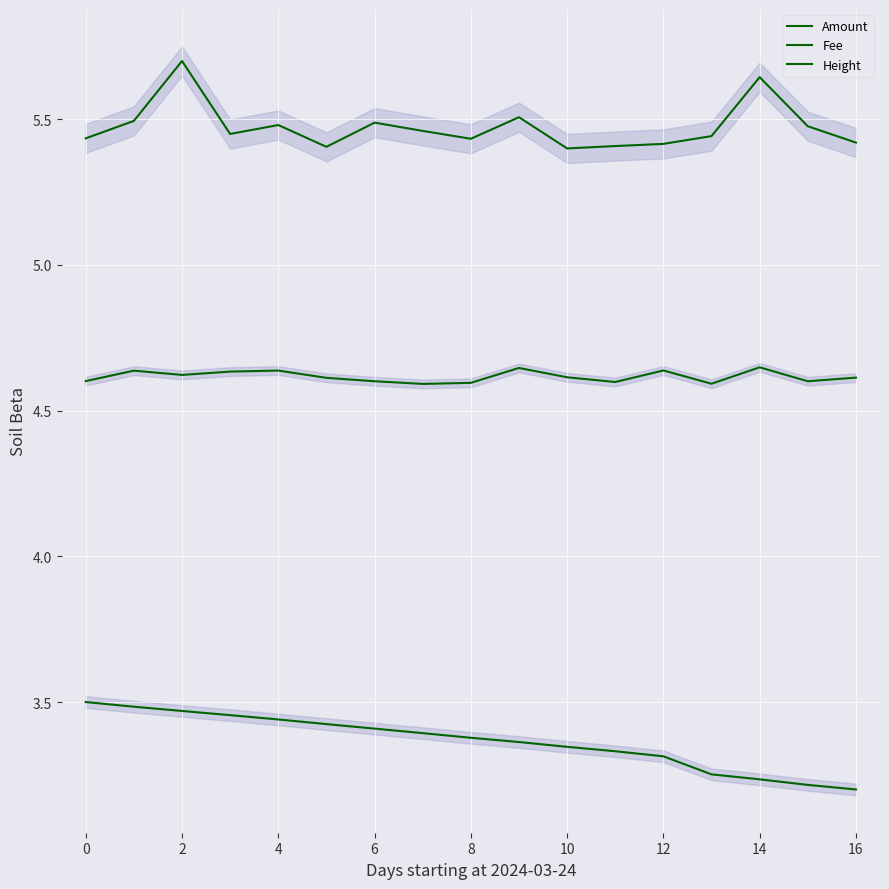

What is the greatest value displayed?

5.7